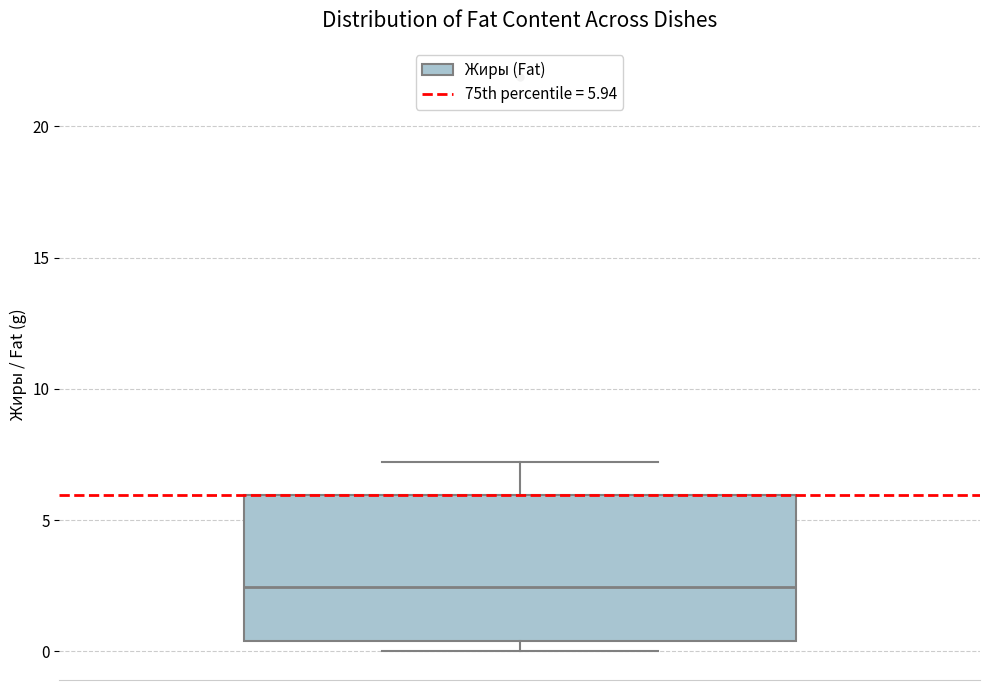

Transcribe this box plot: give where the median line is, the range the box spans, and where the two whiskers end, as read against the y-axis. The values are not printed on the chart, so give them approximately, as read against the axis.

median 2.5, box 0.5 to 6.0, whiskers 0.0 to 7.0